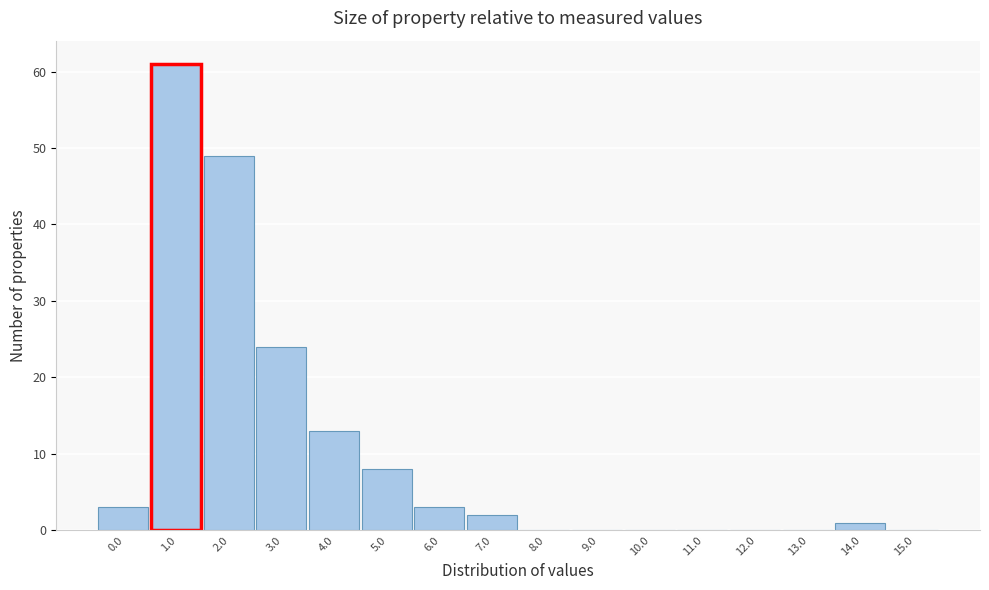

Reading left to right, what are all the values shown in this chart?

0.0=3	1.0=61	2.0=49	3.0=24	4.0=13	5.0=8	6.0=3	7.0=2	8.0=0	9.0=0	10.0=0	11.0=0	12.0=0	13.0=0	14.0=1	15.0=0